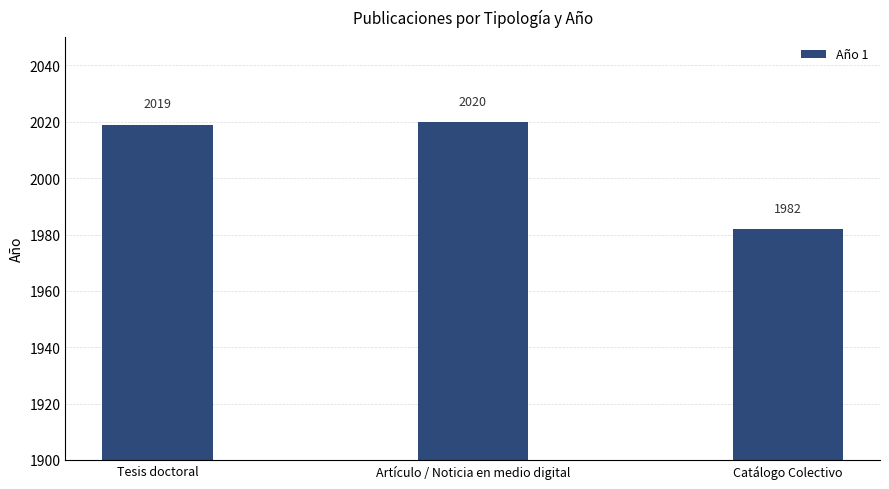

Rank the categories by value from highest to lowest.

Artículo / Noticia en medio digital, Tesis doctoral, Catálogo Colectivo